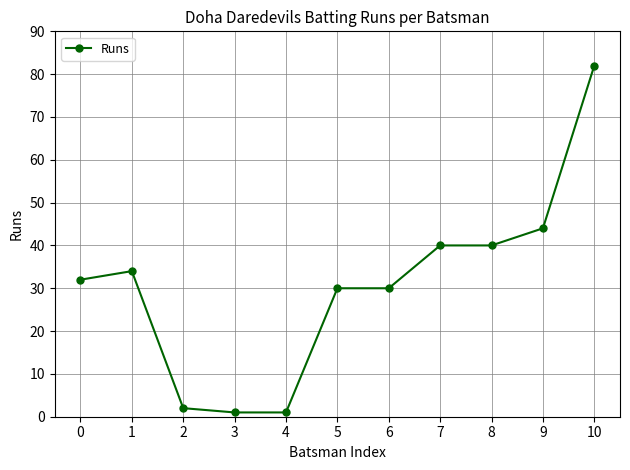

What is the greatest value displayed?

82